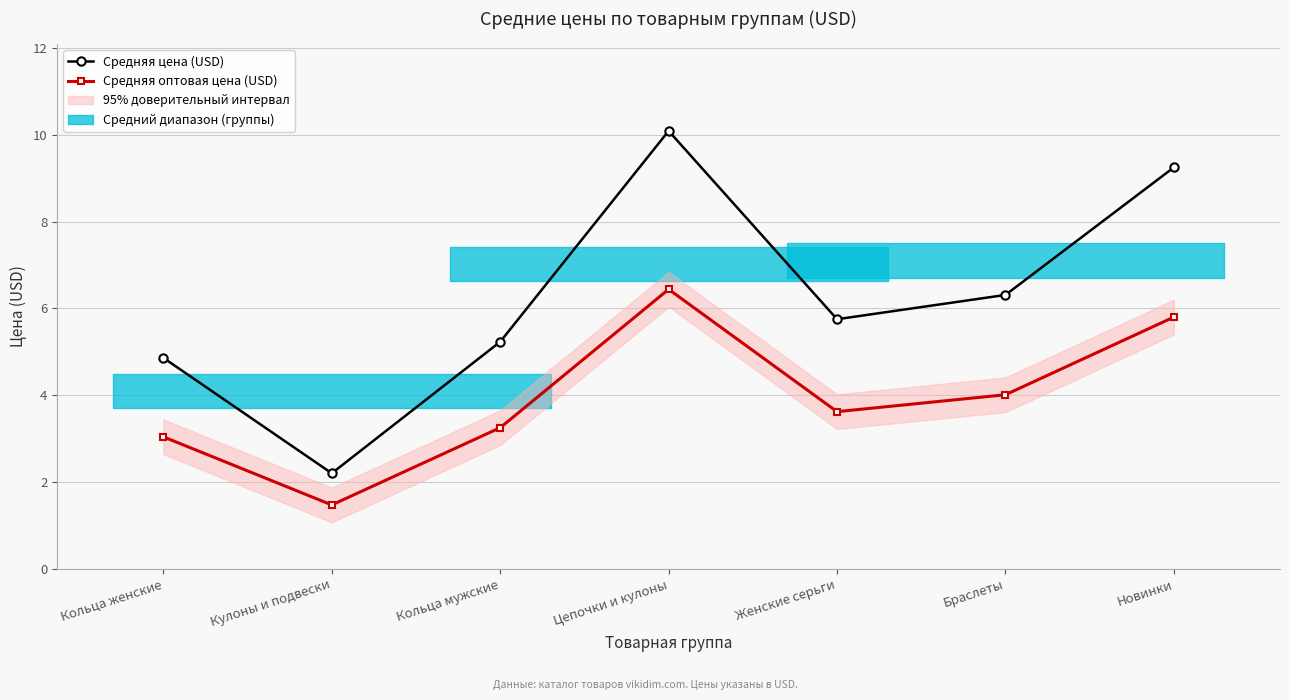

What is the label of the 4th point from the right?

Цепочки и кулоны